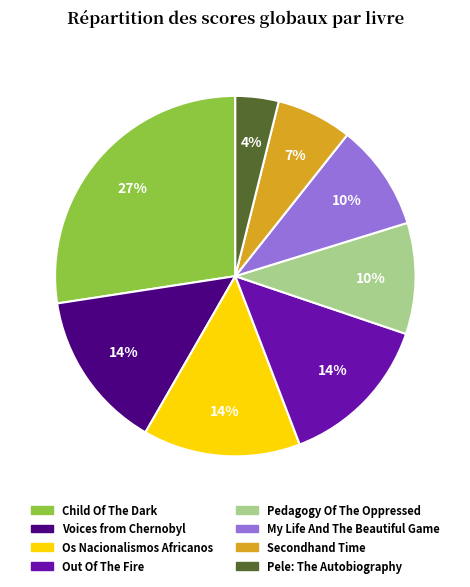

True or false: Out Of The Fire accounts for 2% of the total.

False